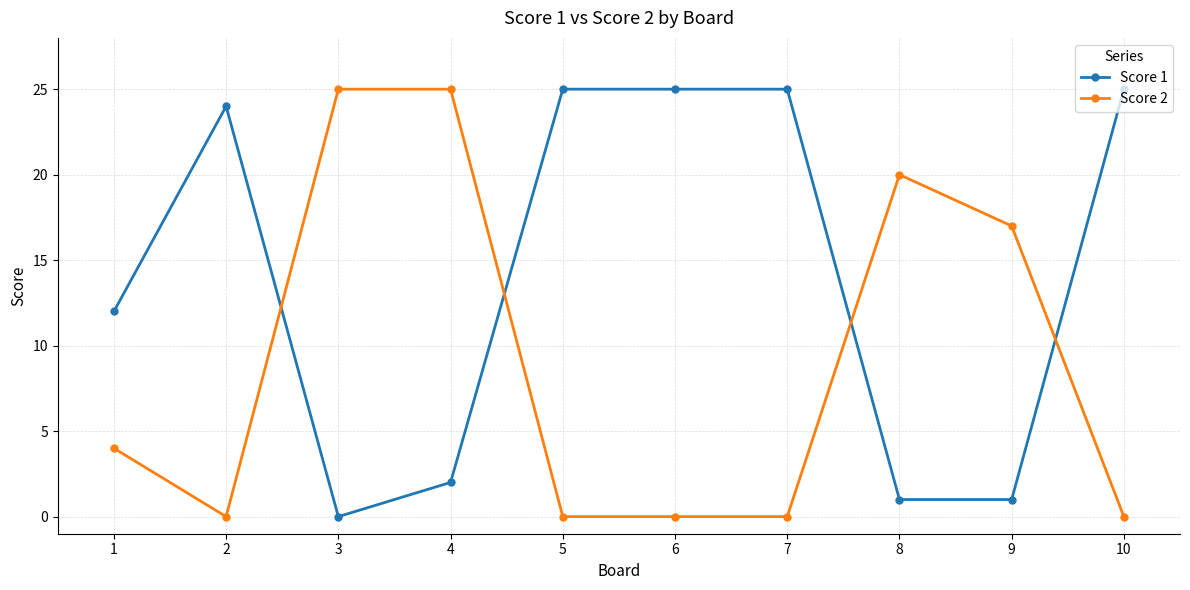

How many values in the Score 2 series are below 4?

5